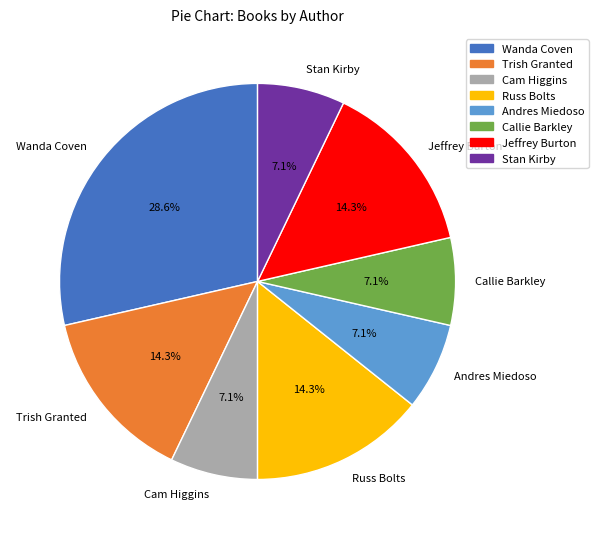

Is there a majority slice in this chart?

No